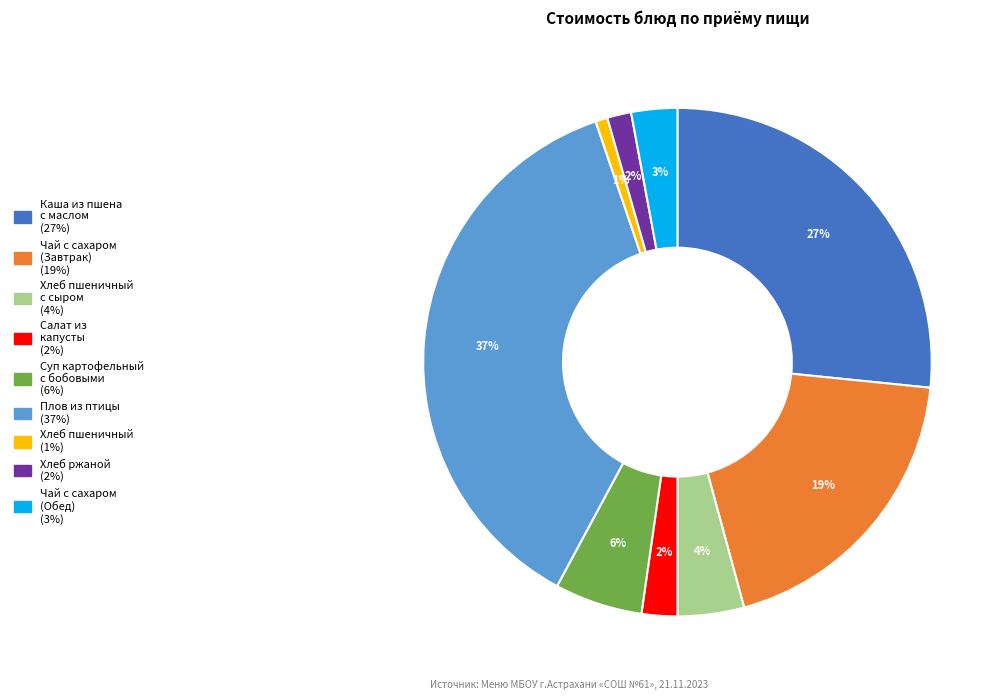

To the nearest percent, what is the difference between the largest and smallest slice percentages?

36%